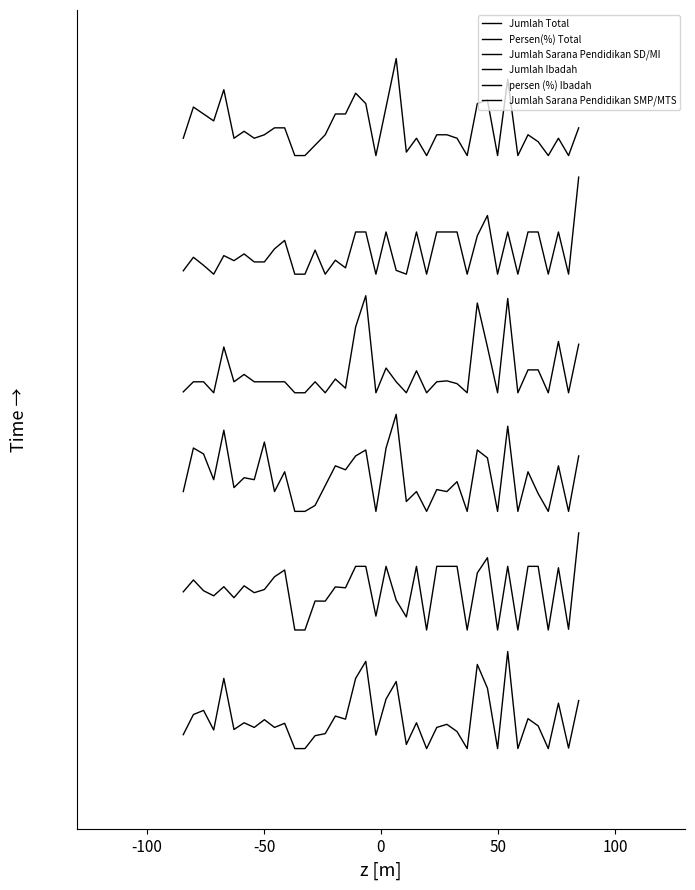

How many interior local valleys does the Jumlah Total series have?

13